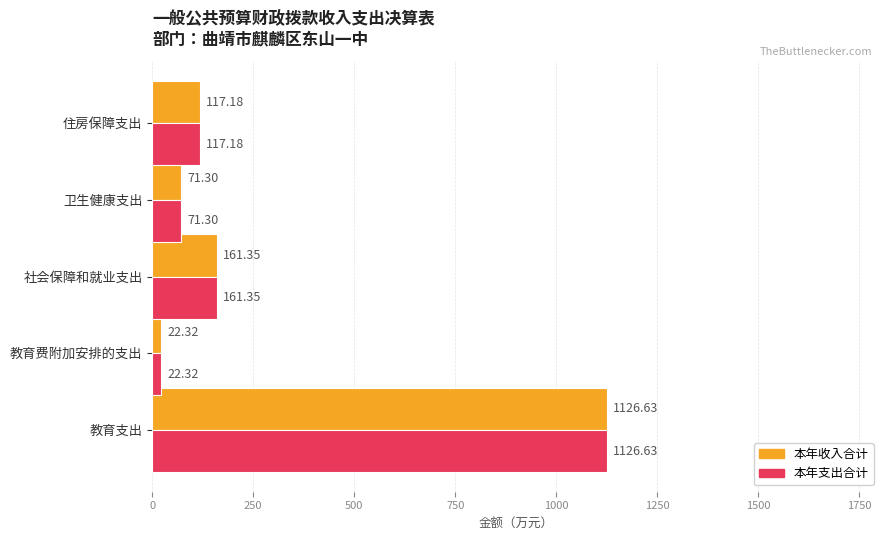

Count the number of categories in the chart.

5